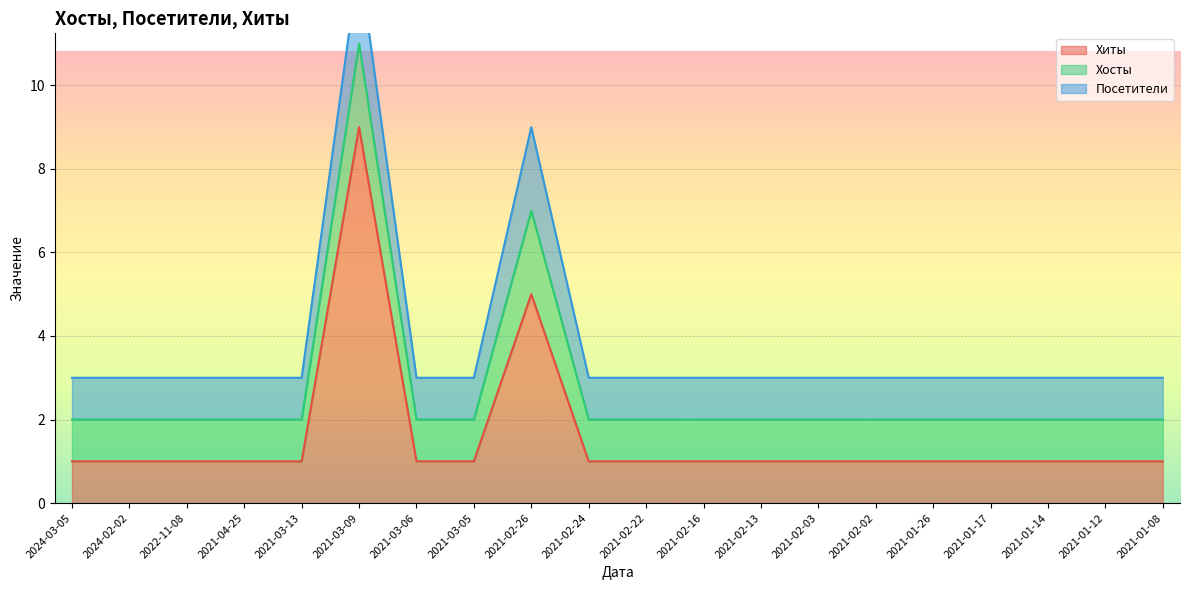

True or false: Хосты has more than 2 points higher than both neighbors.

False